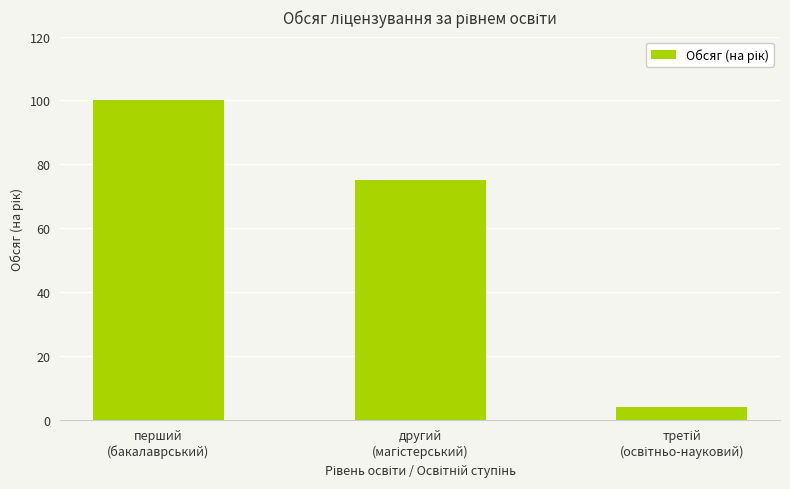

How many data points are less than 75?

1